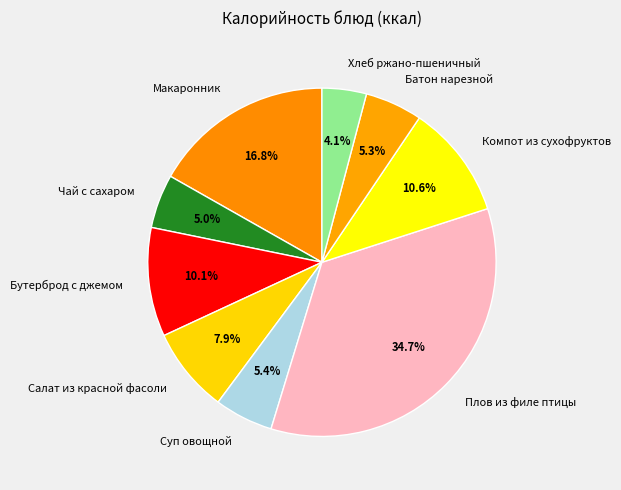

How many segments does this pie chart have?

9